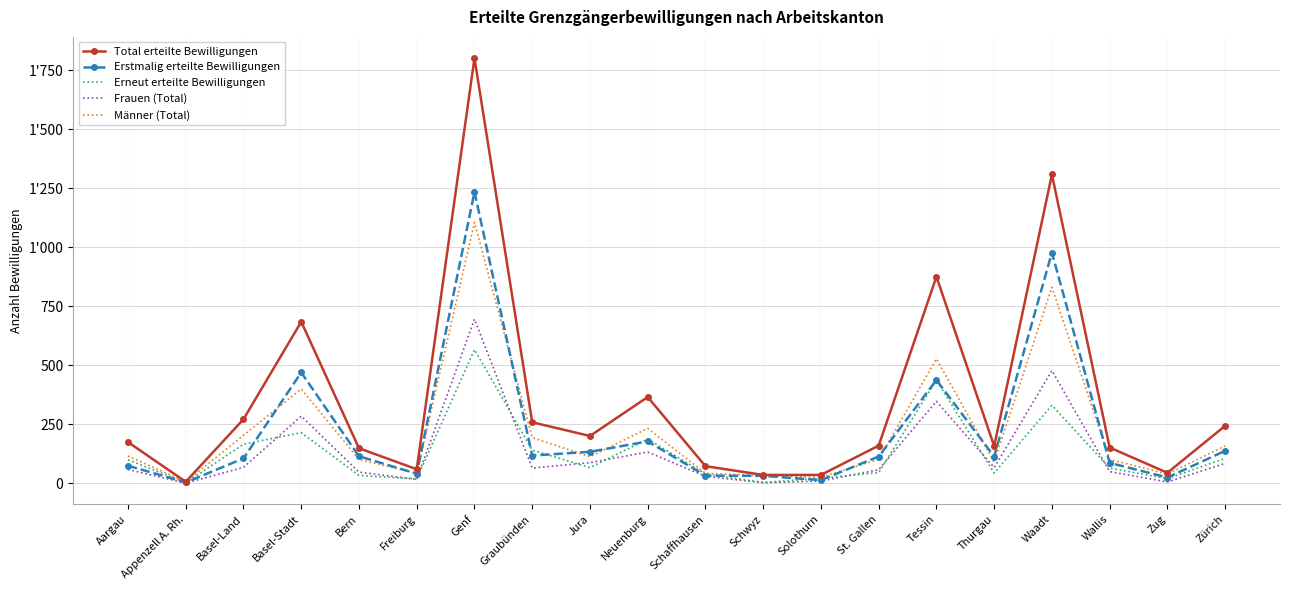

True or false: Frauen (Total) and Männer (Total) cross at least once.

False